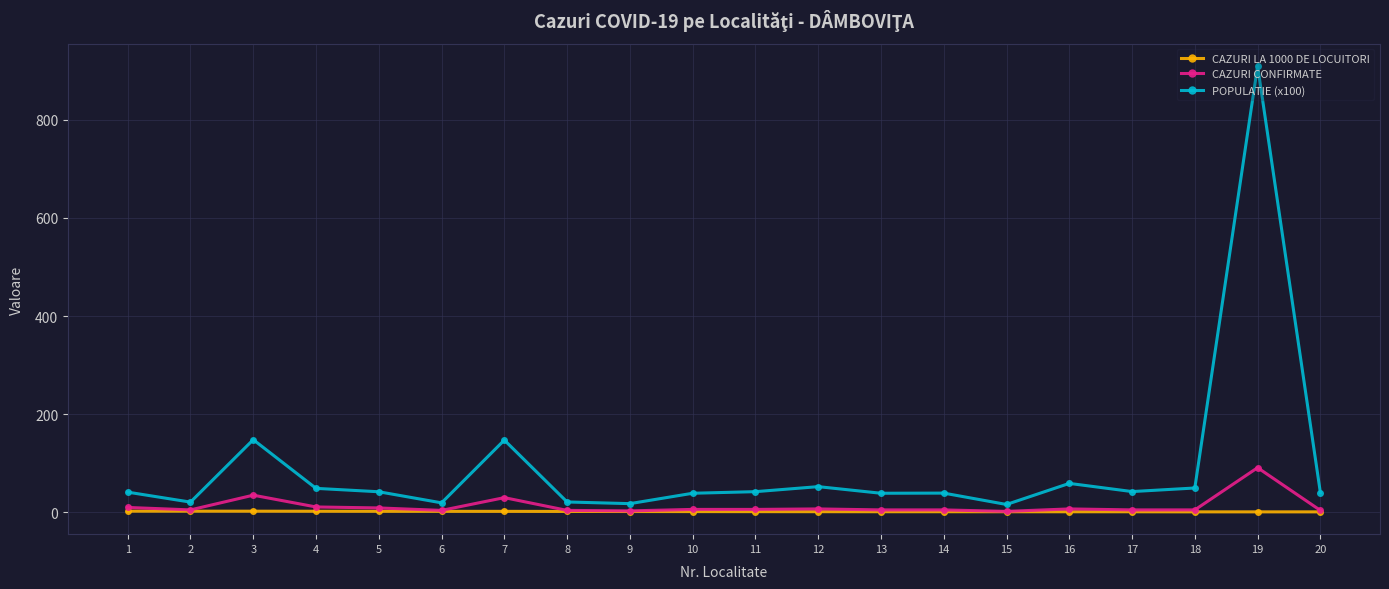

What is the value of the POPULATIE (x100) point at the 11th from the left?

42.2